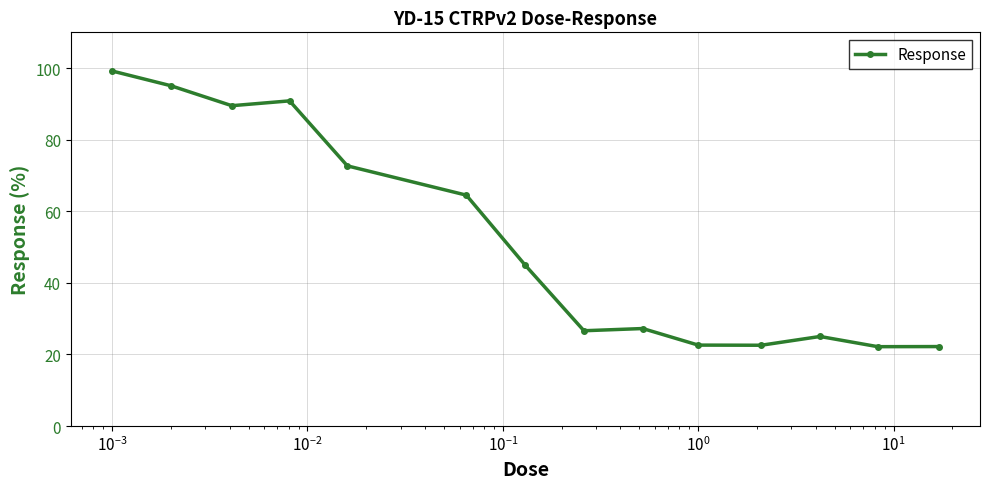

What is the value of the 2nd point from the left?

95.1